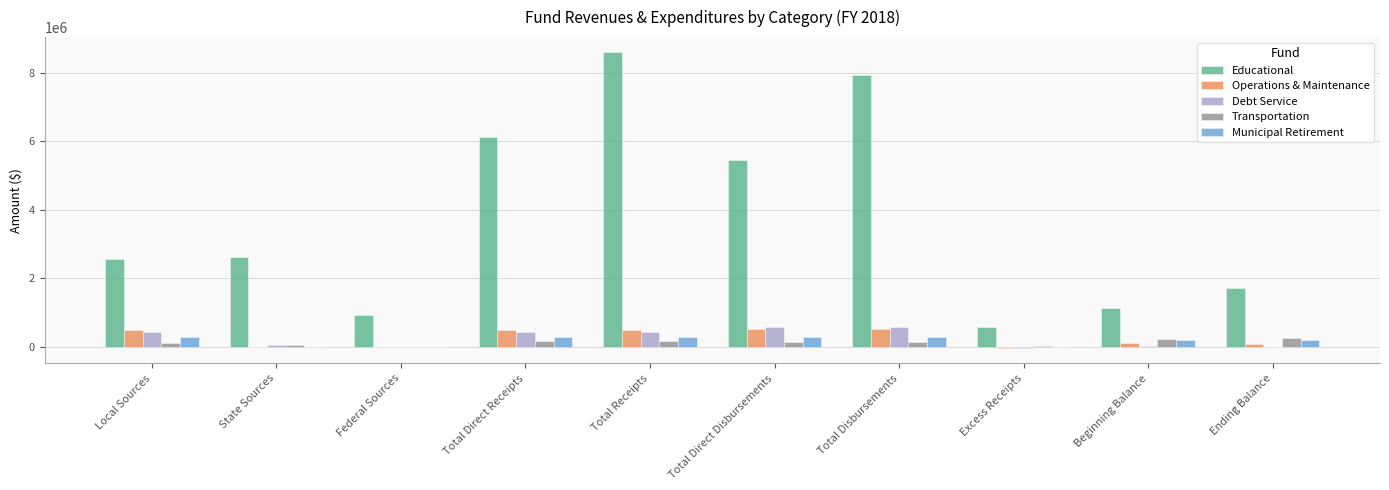

Are the bars grouped side by side (vs. stacked)?

Yes